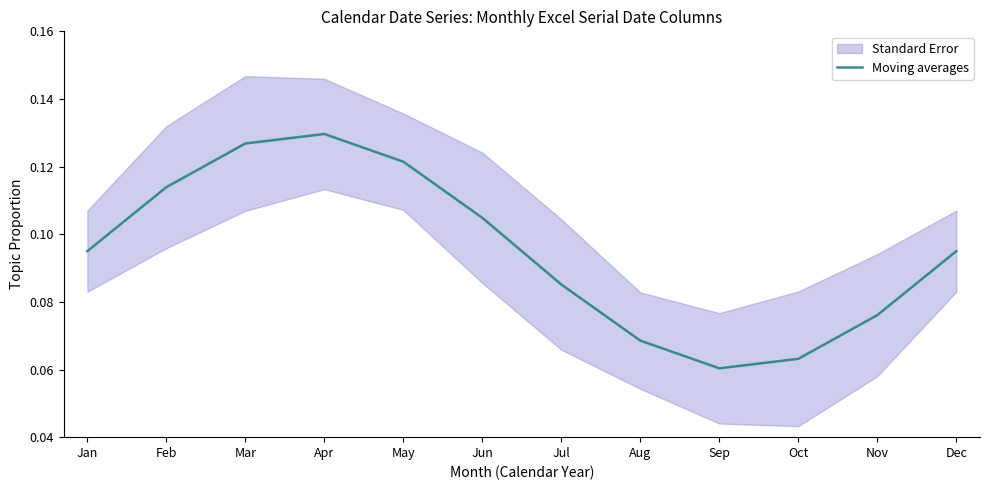

Is it true that the value at Aug is 0.1?

True